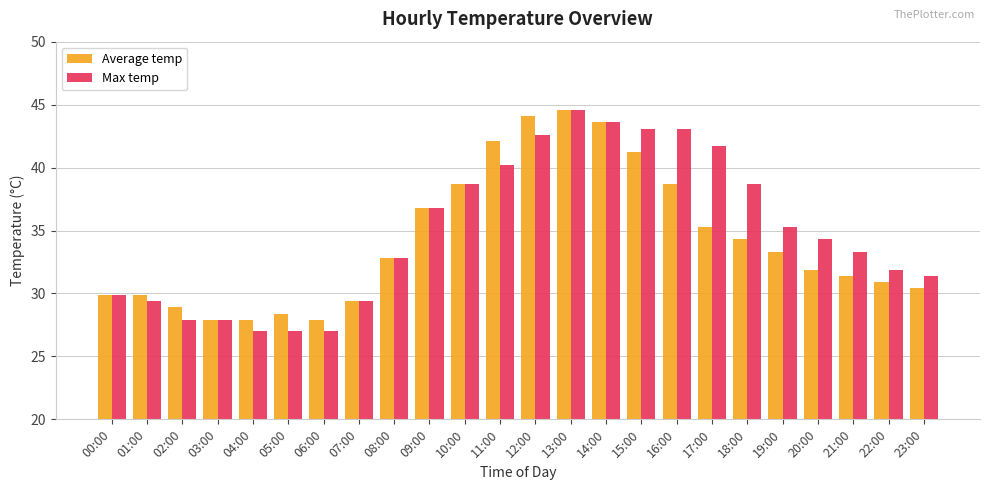

At which label does Max temp reach its peak?

13:00